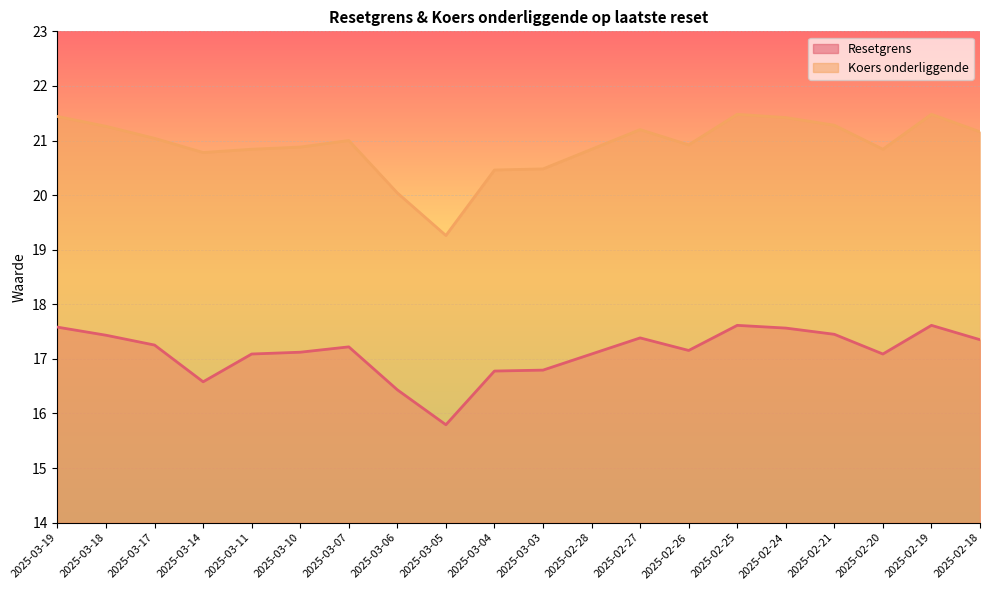

Which category has the lowest value across all series?

2025-03-05